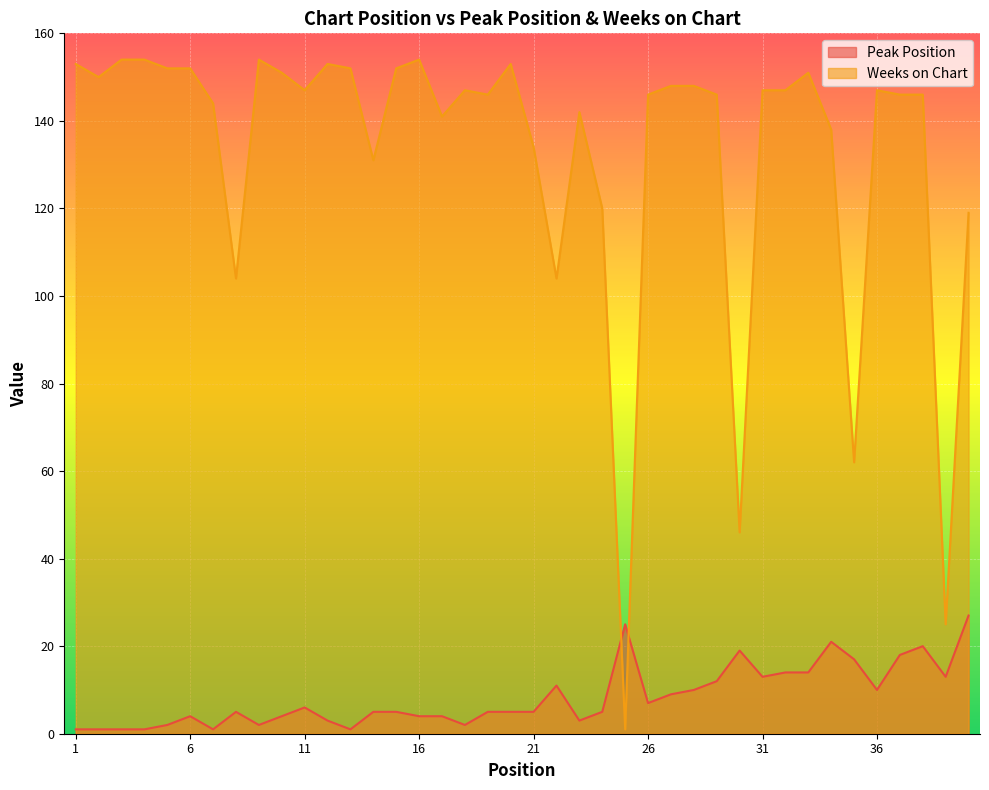

Rank the series by their average value, from highest to lowest.

Weeks on Chart, Peak Position